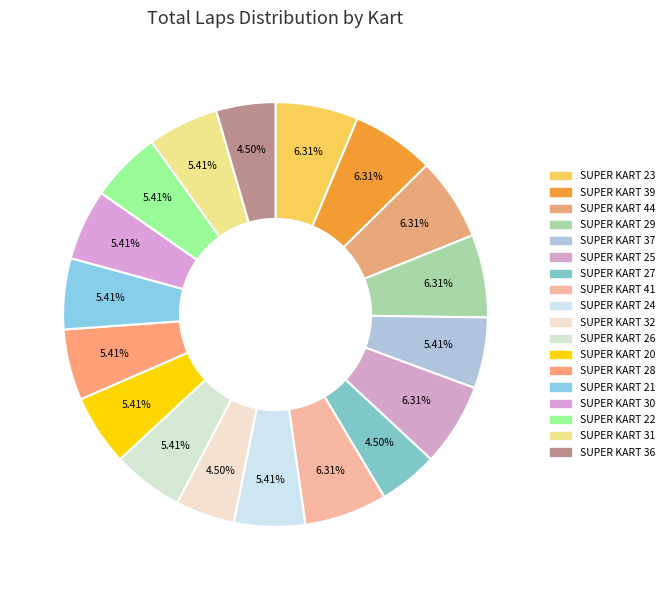

What percentage do SUPER KART 25 and SUPER KART 24 together represent?

11.7%